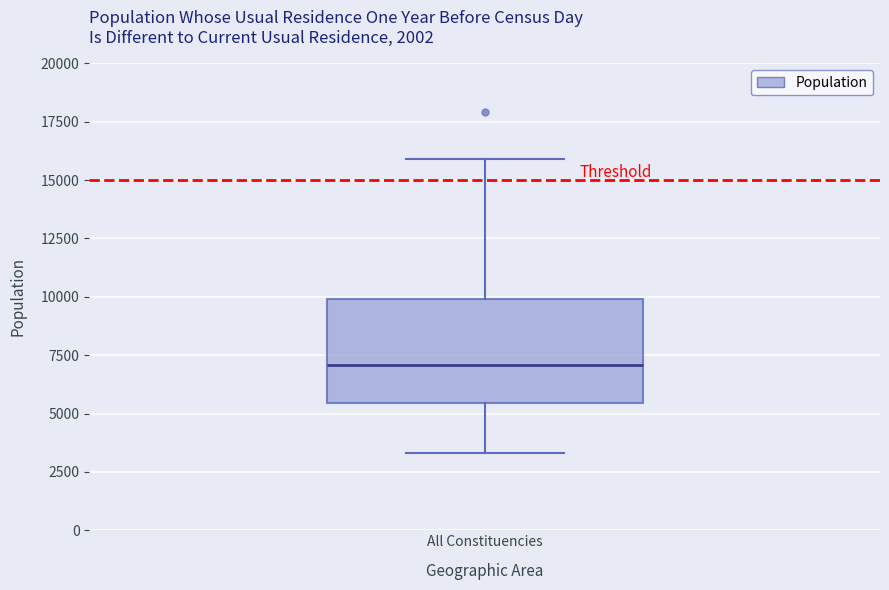

Where does the median line of the box for All Constituencies sit on the y-axis? The values are not printed on the chart, so give them approximately, as read against the axis.

7000